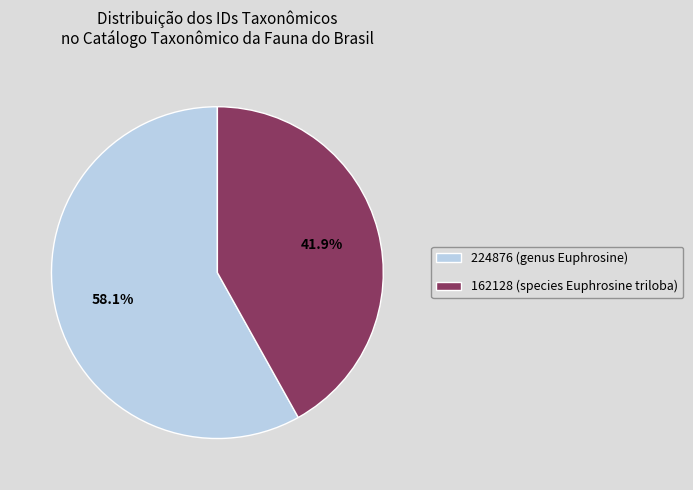

Rank the categories by value from lowest to highest.

162128 (species Euphrosine triloba), 224876 (genus Euphrosine)